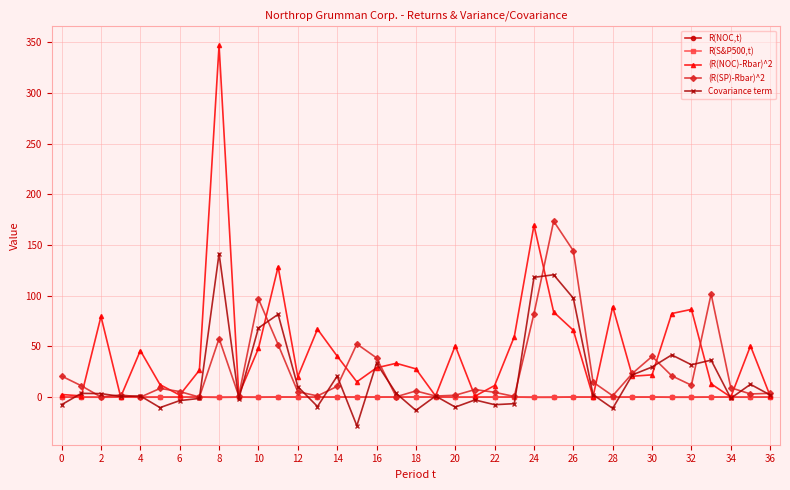

How many lines are shown in the chart?

5